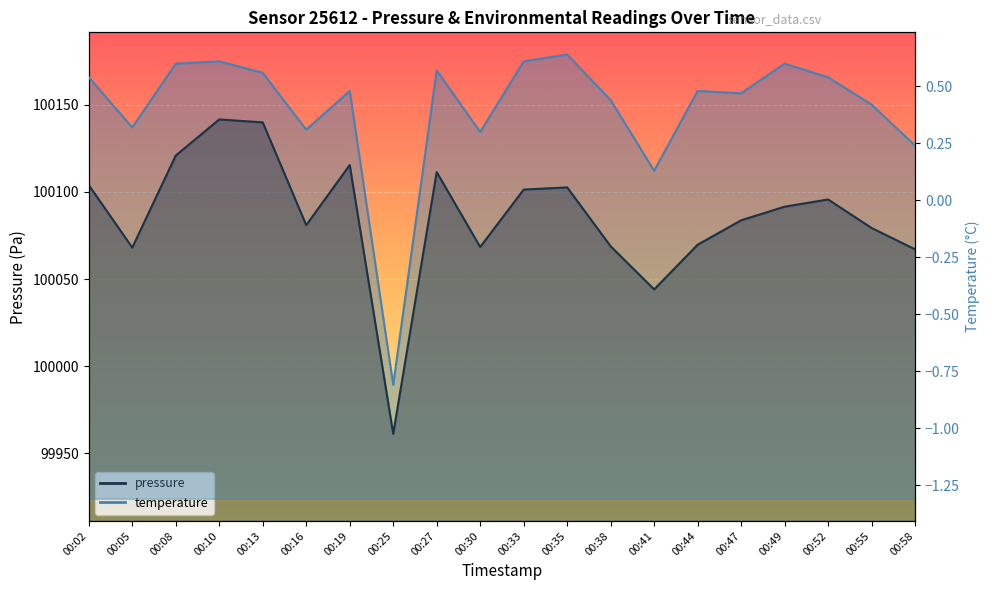

What is the difference between the maximum and minimum values in the temperature series?

1.5